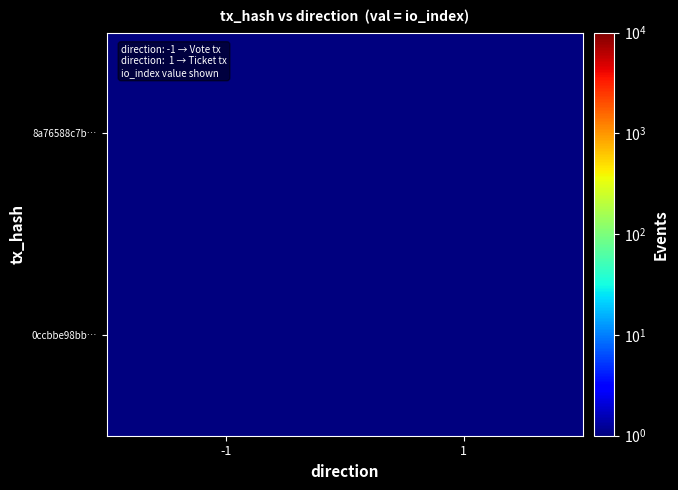

At which category is the sum across all series the highest?

-1